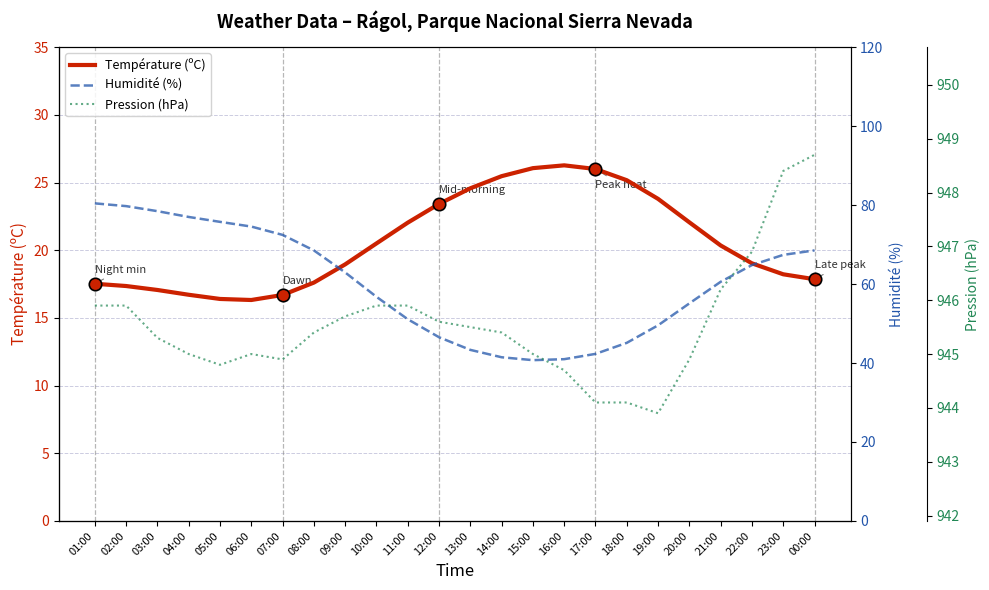

Which series contains the lowest Y value?

Température (ºC)